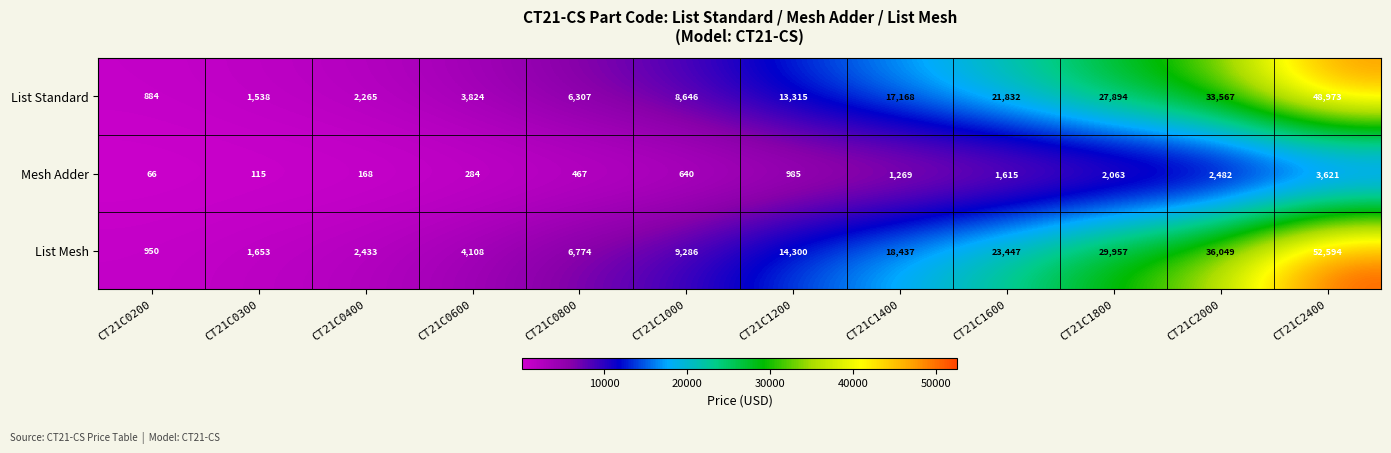

Is it true that Mesh Adder equals 168 at CT21C0400?

True